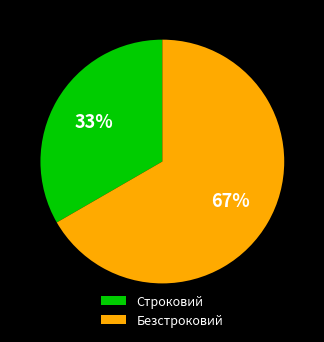

Between Строковий and Безстроковий, which is larger?

Безстроковий